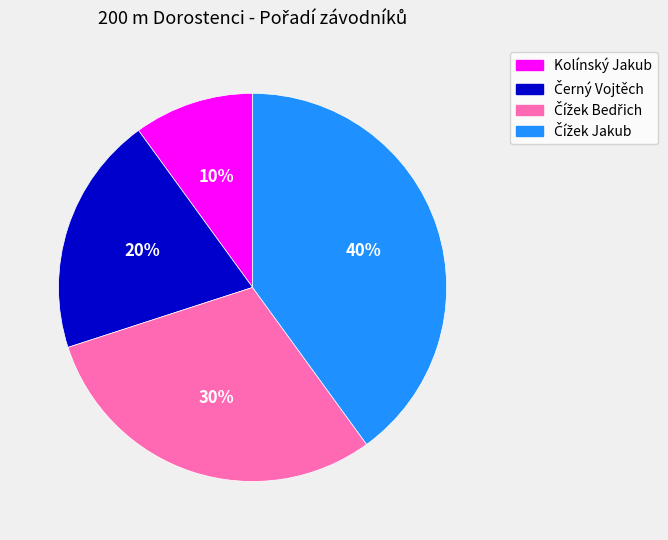

True or false: Kolínský Jakub accounts for 10% of the total.

True